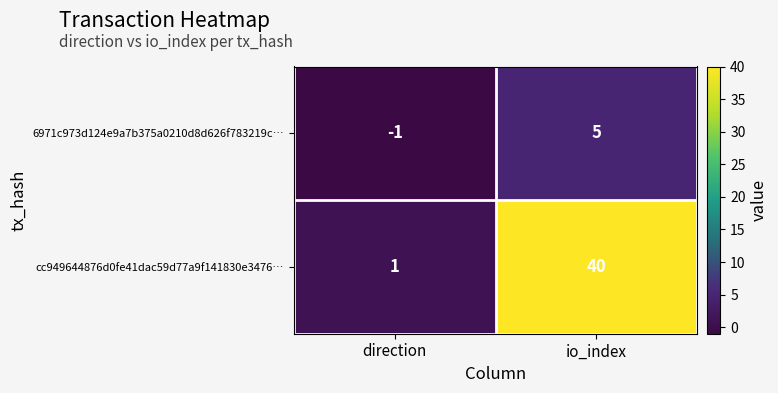

Which series changed the most between direction and io_index?

cc949644876d0fe41dac59d77a9f141830e3476…